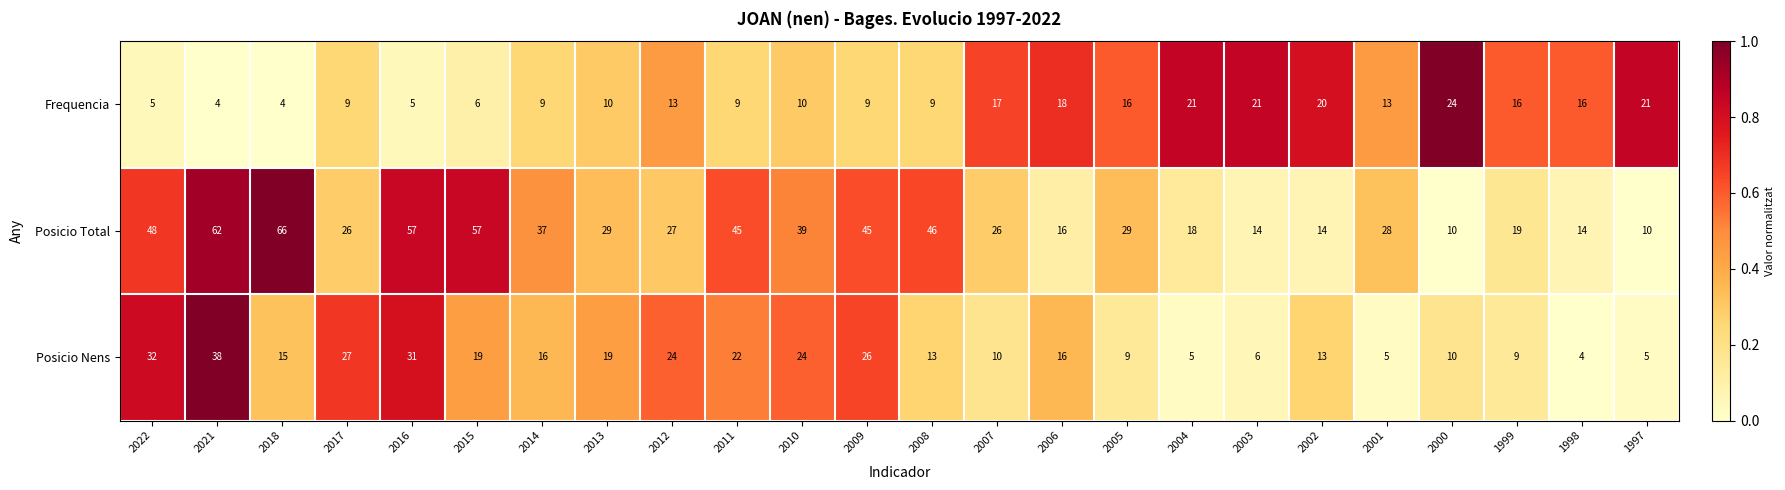

At 2003, list the series in order from smallest to largest.

Posicio Nens, Posicio Total, Frequencia